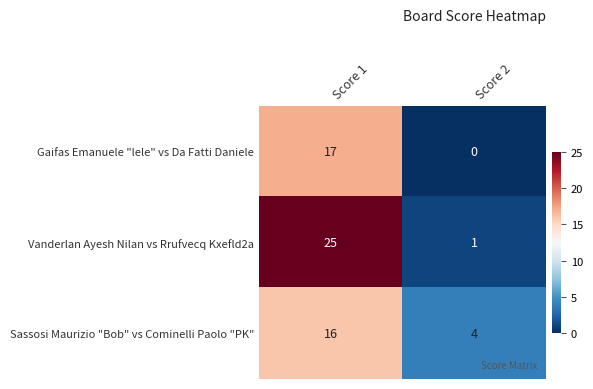

At which label does Vanderlan Ayesh Nilan vs Rrufvecq Kxefld2a reach its minimum?

Score 2